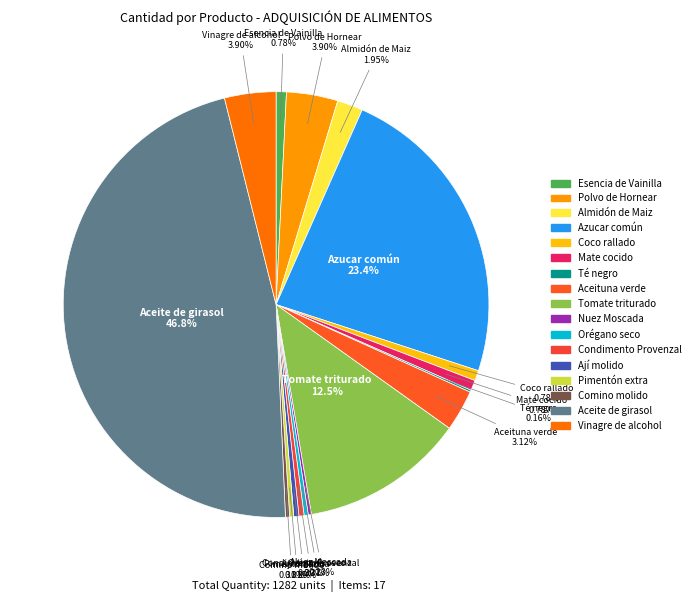

What is the total percentage of Aceituna verde and Azucar común?

26.5%